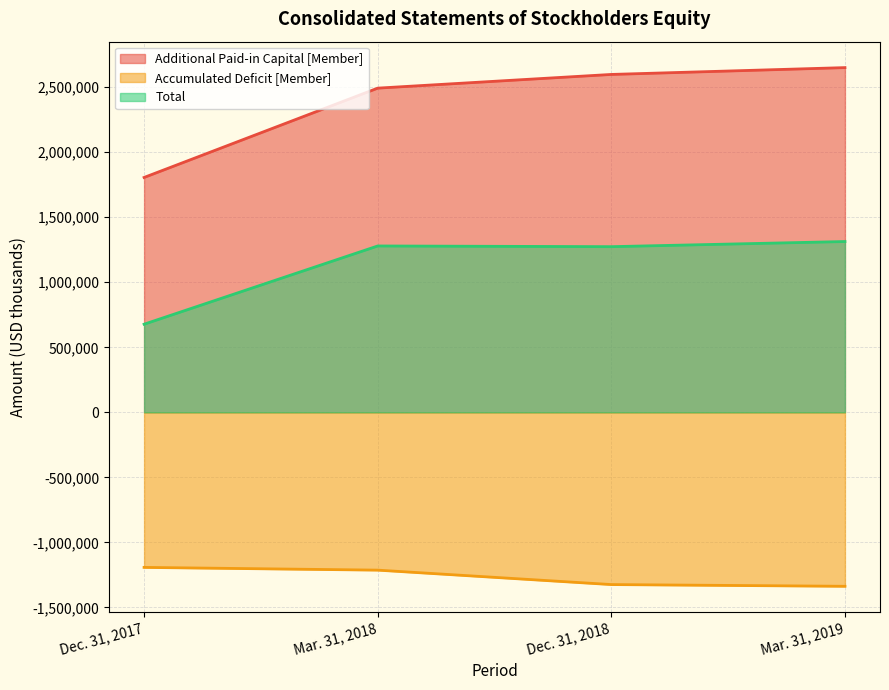

How many interior local peaks does the Total series have?

1